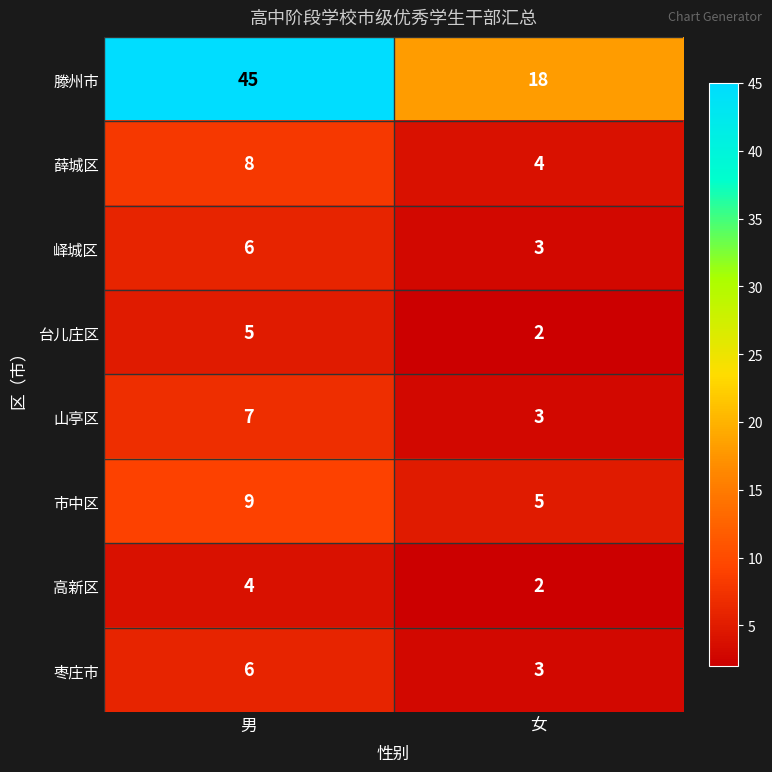

List the labels in order of 峄城区 value, largest first.

男, 女